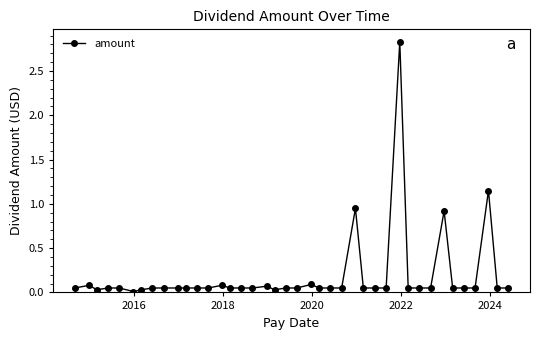

True or false: the data has more than 0 interior local peaks.

True